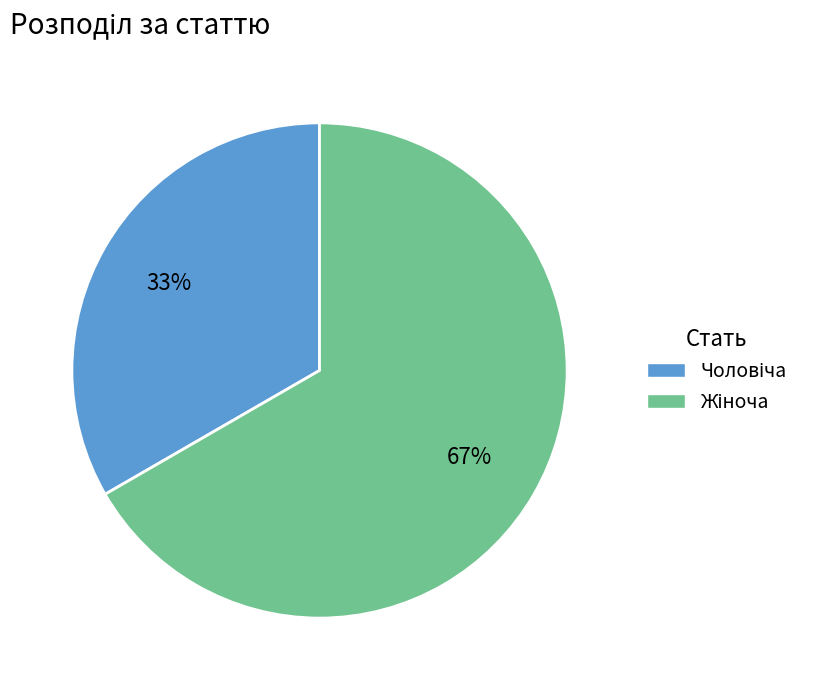

Is there a majority slice in this chart?

Yes